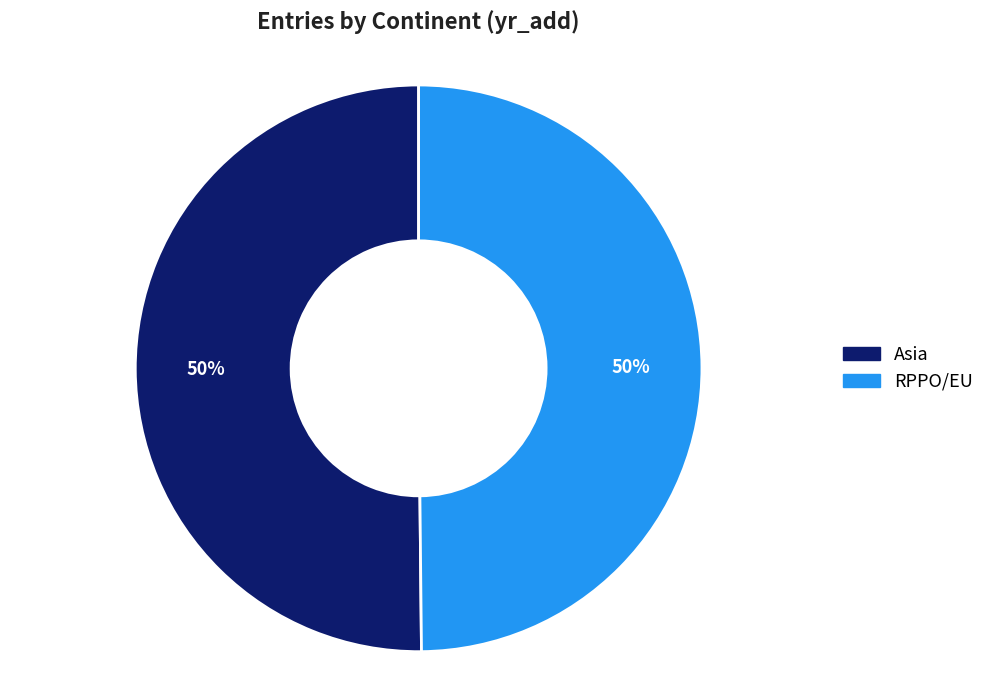

How many slices are in this pie chart?

2